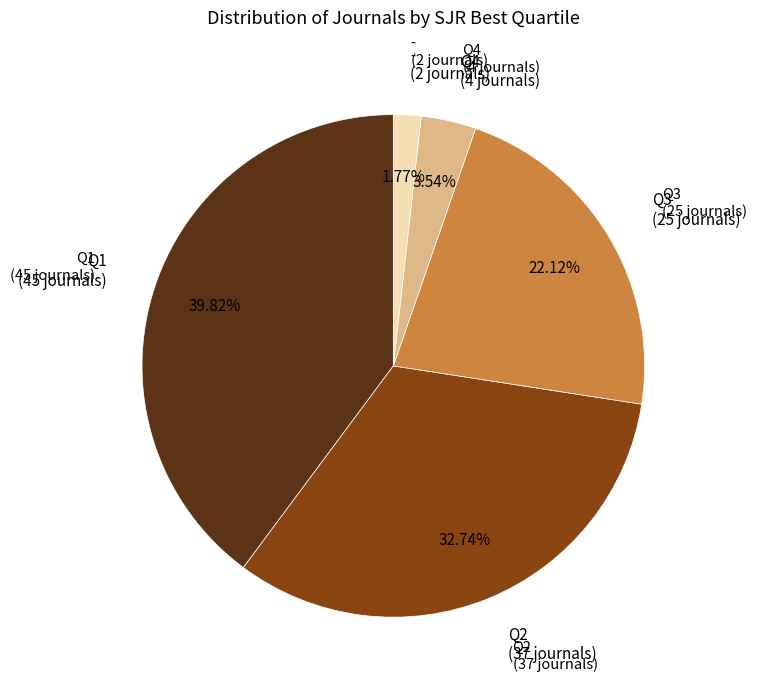

Is there any slice that represents more than half of the pie?

No